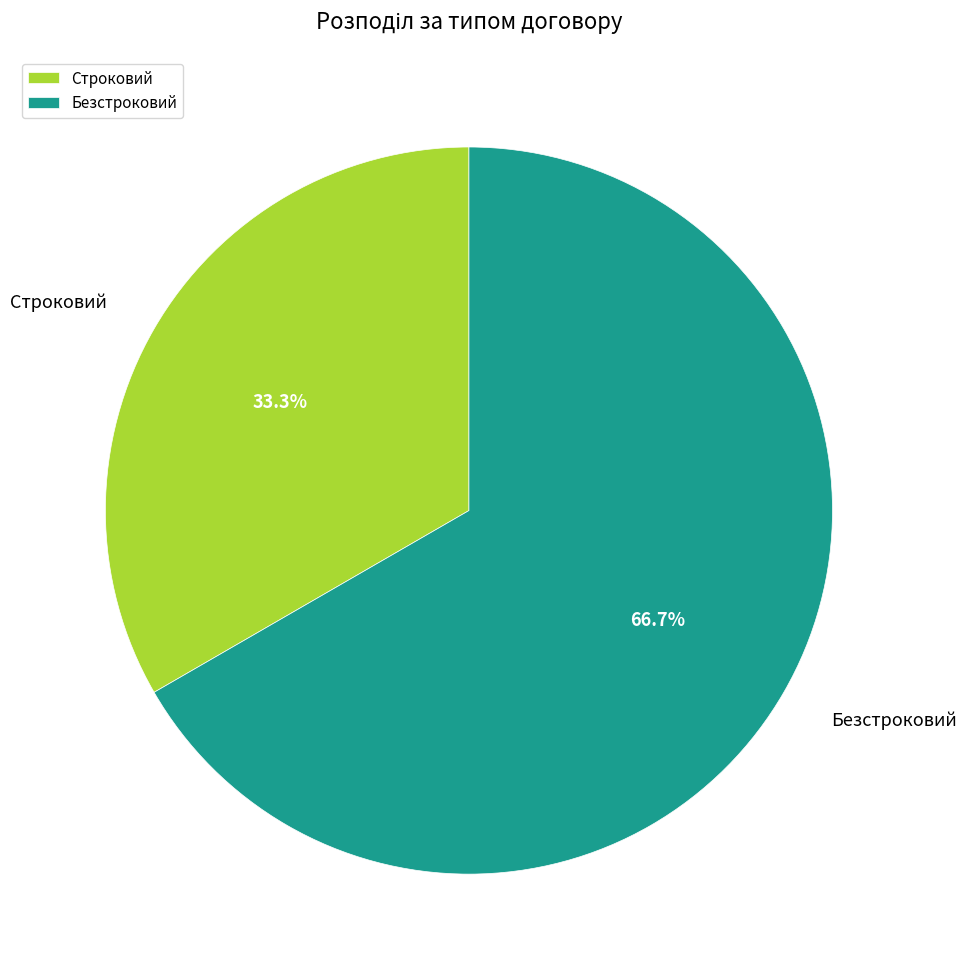

Is it true that Строковий is 22% of the pie?

False